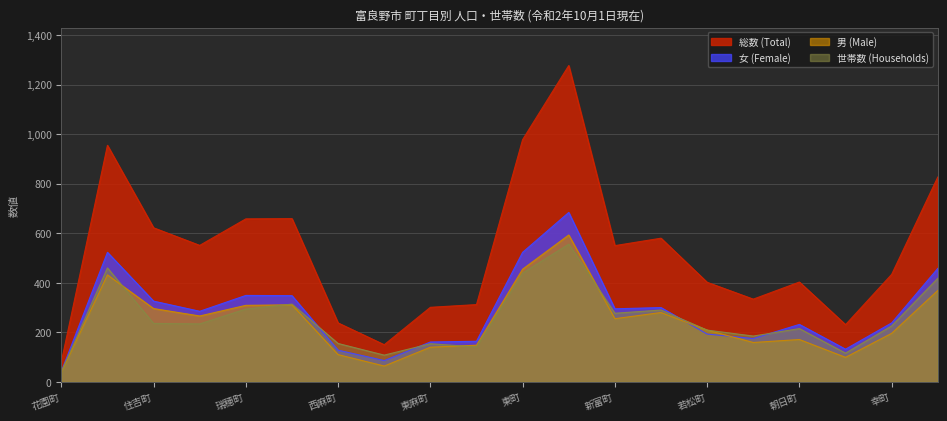

Where is the first local maximum for 女 (Female)?

錦町